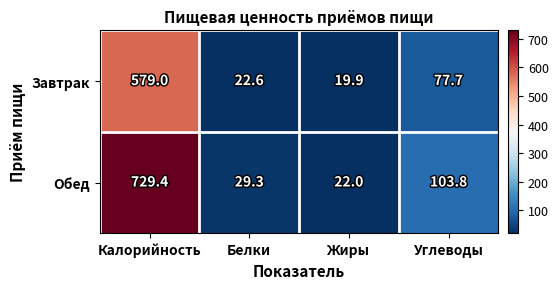

Reading left to right, list all the values displayed in this chart.

Завтрак: Калорийность=579.0	Белки=22.6	Жиры=19.9	Углеводы=77.7
Обед: Калорийность=729.4	Белки=29.3	Жиры=22.0	Углеводы=103.8